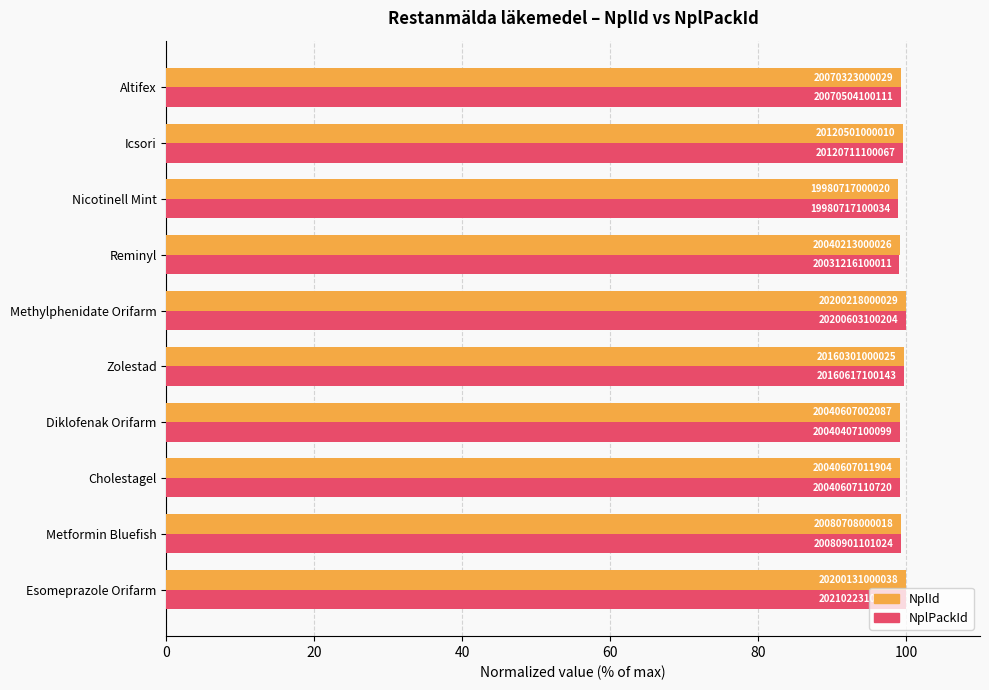

Which series has the largest range (max minus min)?

NplPackId